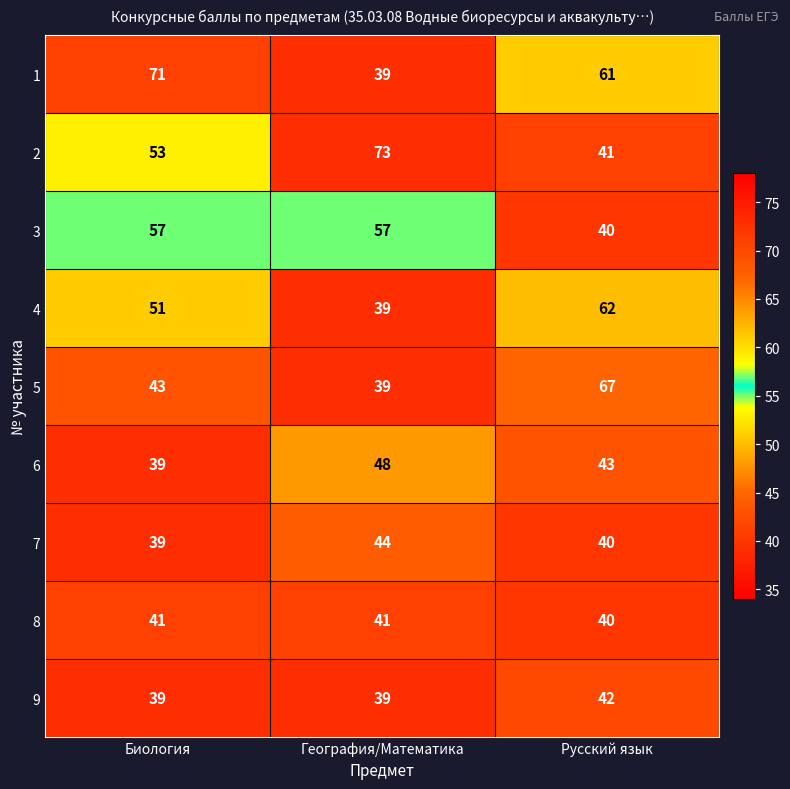

Count the number of data series in this chart.

9